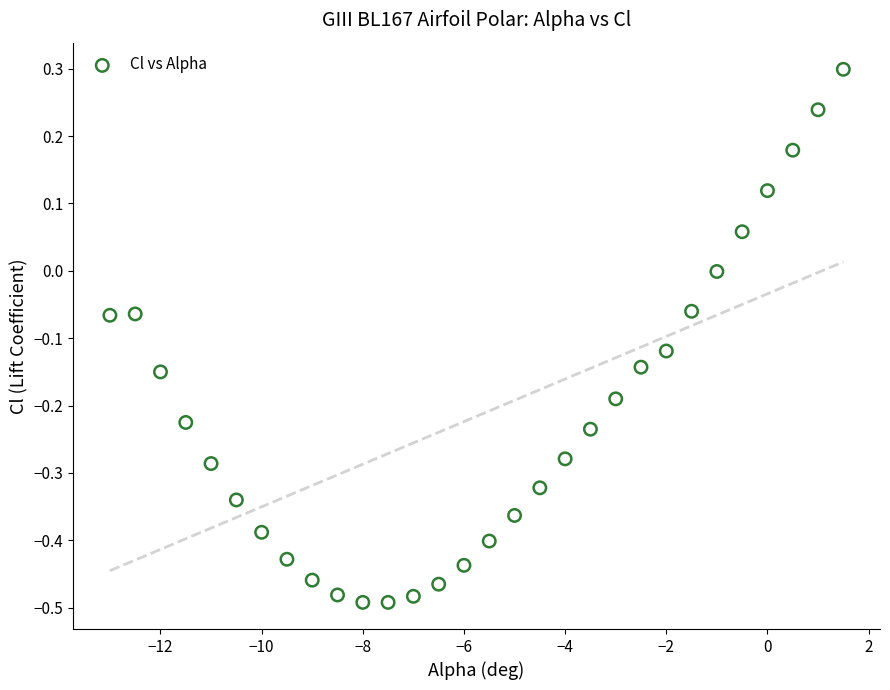

What is the range of X values (max minus min)?

14.5